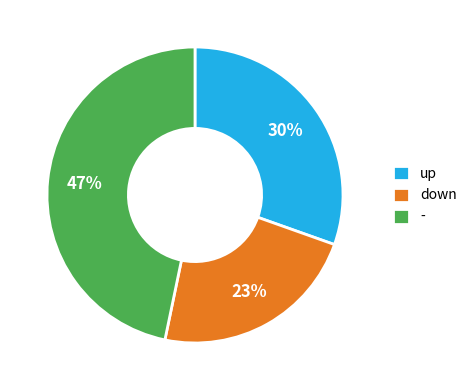

How many segments does this pie chart have?

3